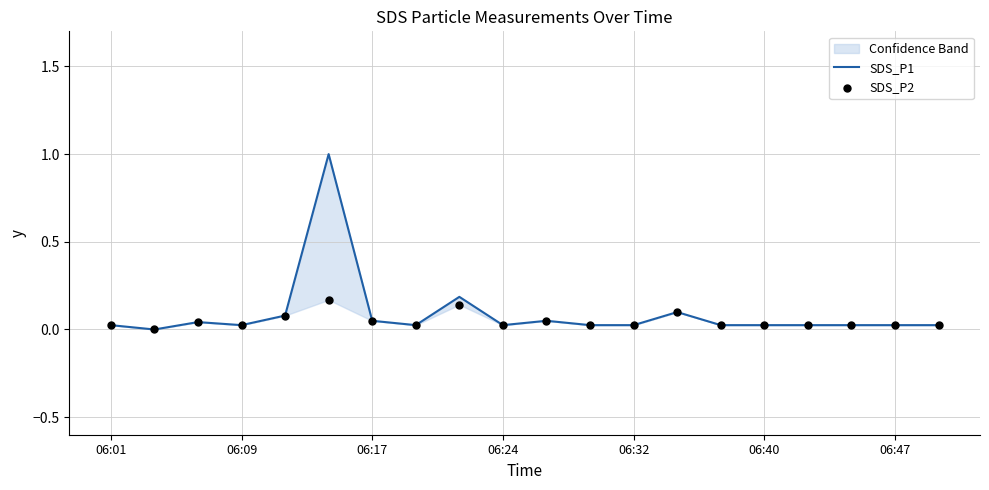

Is the value of SDS_P2 at 06:32 greater than the value of SDS_P1 at 06:40?

No